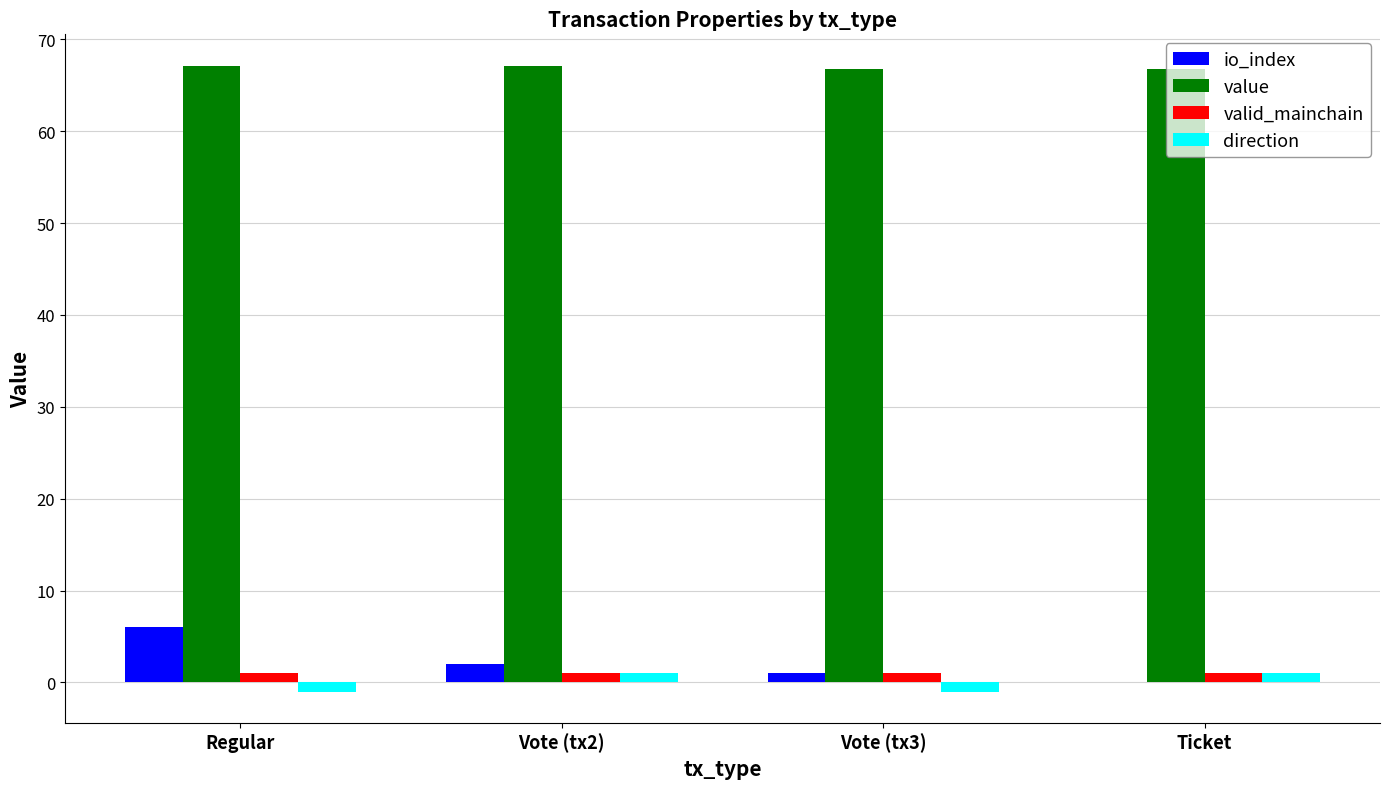

Between Regular and Ticket, which series saw the biggest shift?

io_index